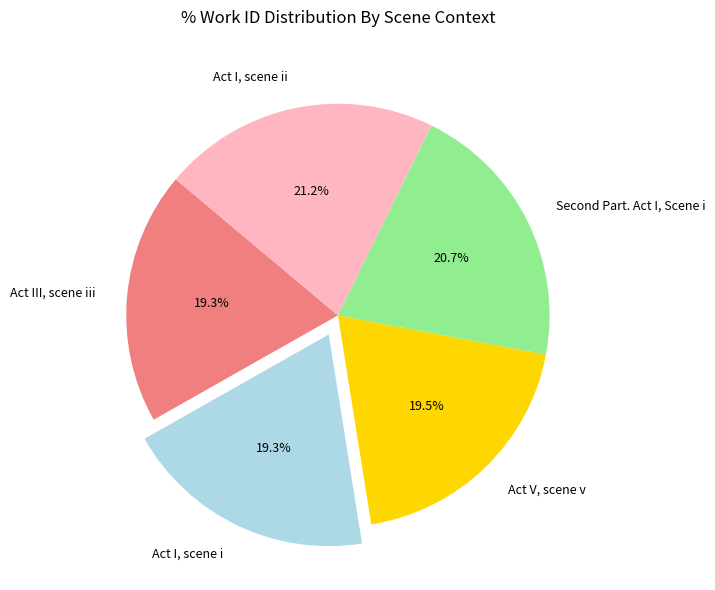

Is there any slice that represents more than half of the pie?

No